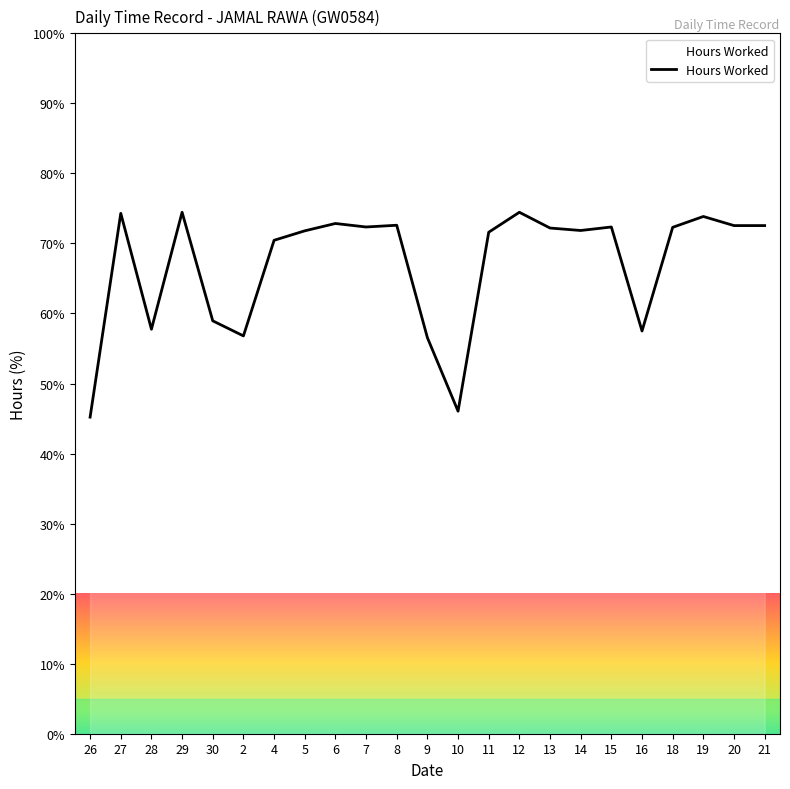

What is the smallest value displayed?

45.2